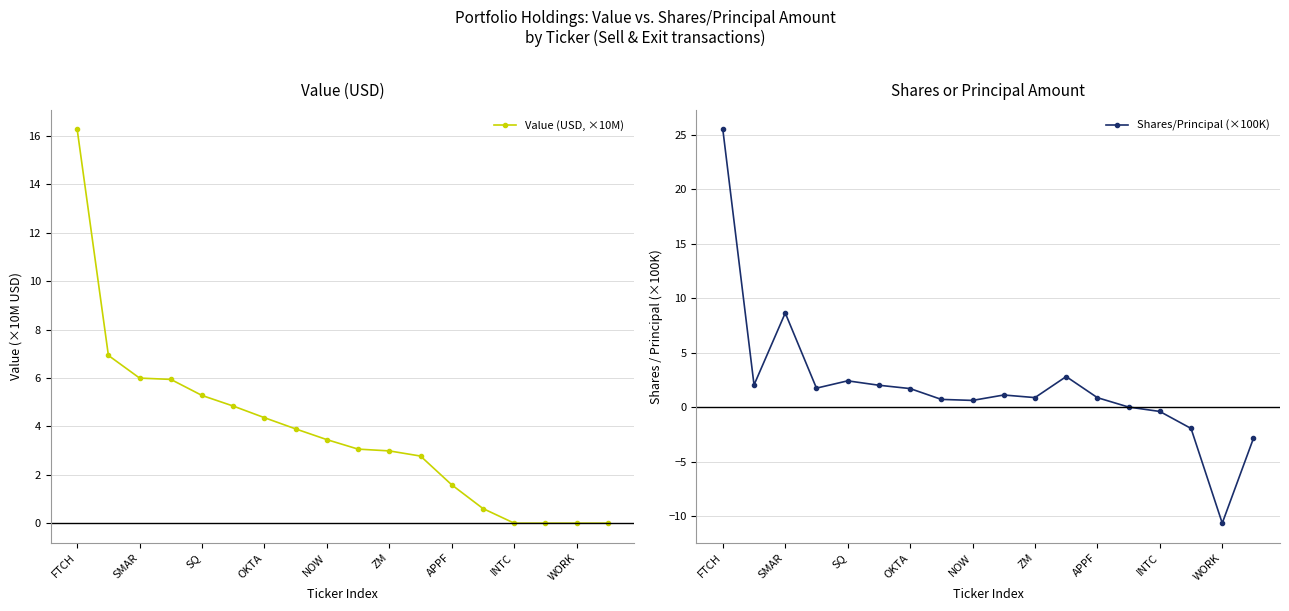

What is the approximate value of Value (USD, ×10M) at SMAR?

6.0